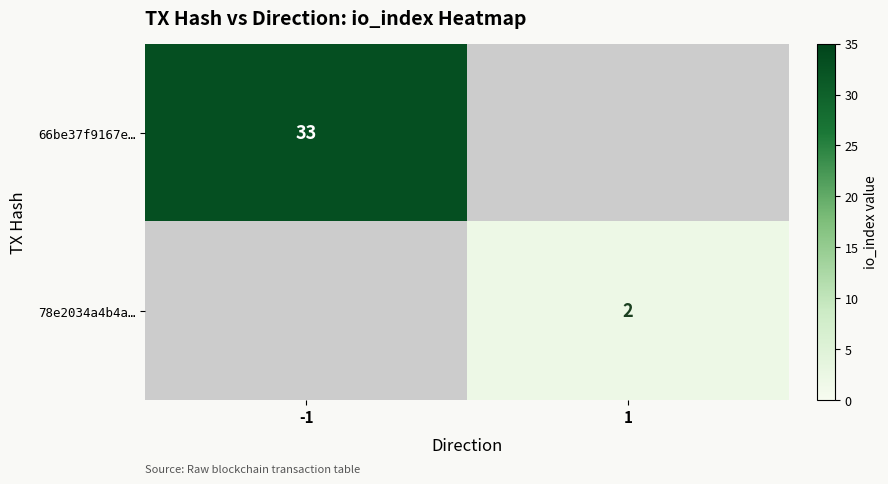

Is the value of 78e2034a4b4a… at 1 greater than the value of 66be37f9167e… at -1?

No